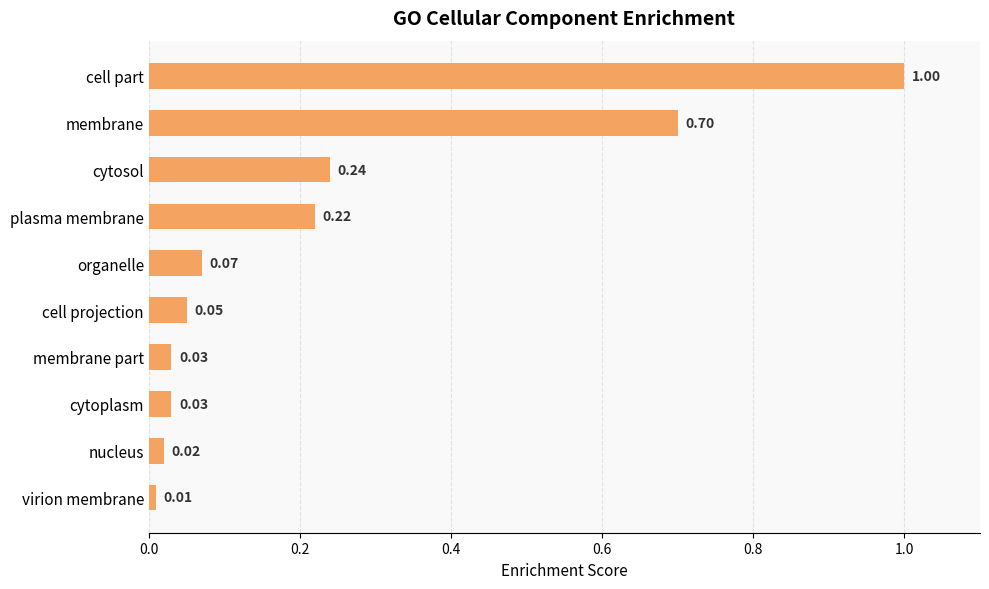

How many bars are there in total?

10